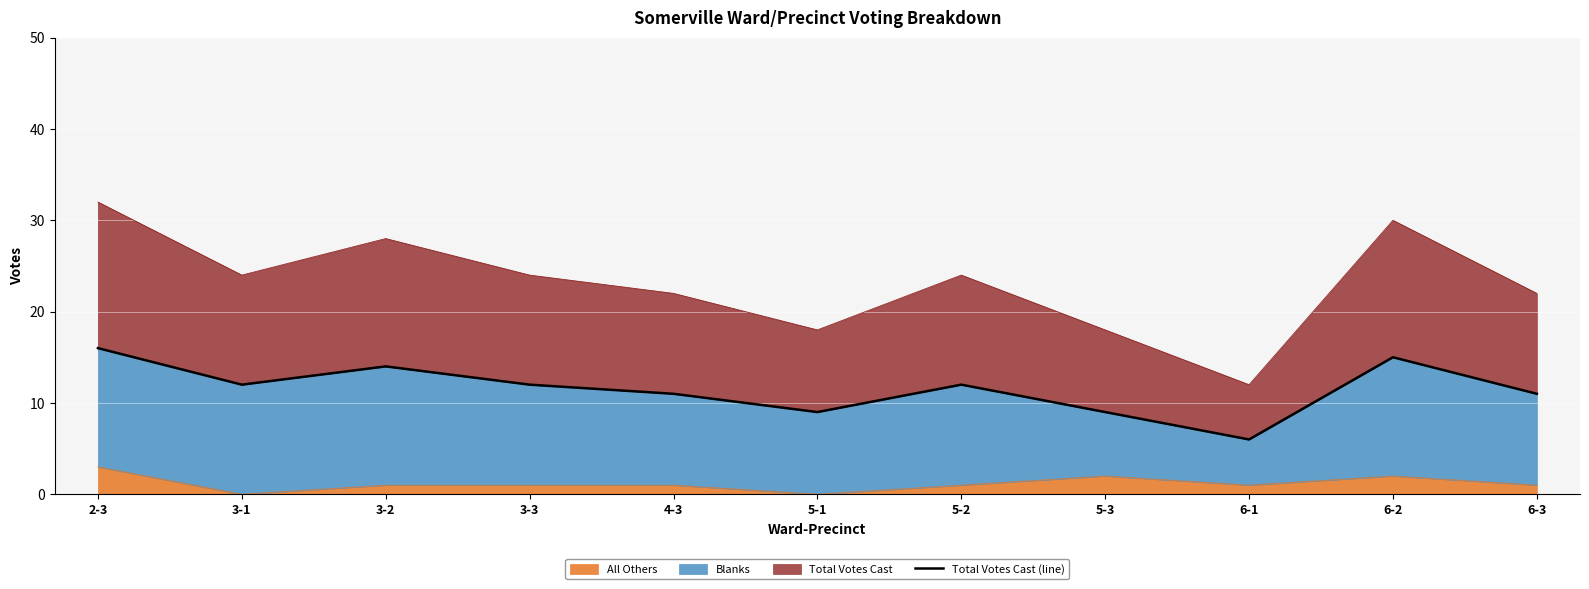

Which category has the highest value across all series?

2-3